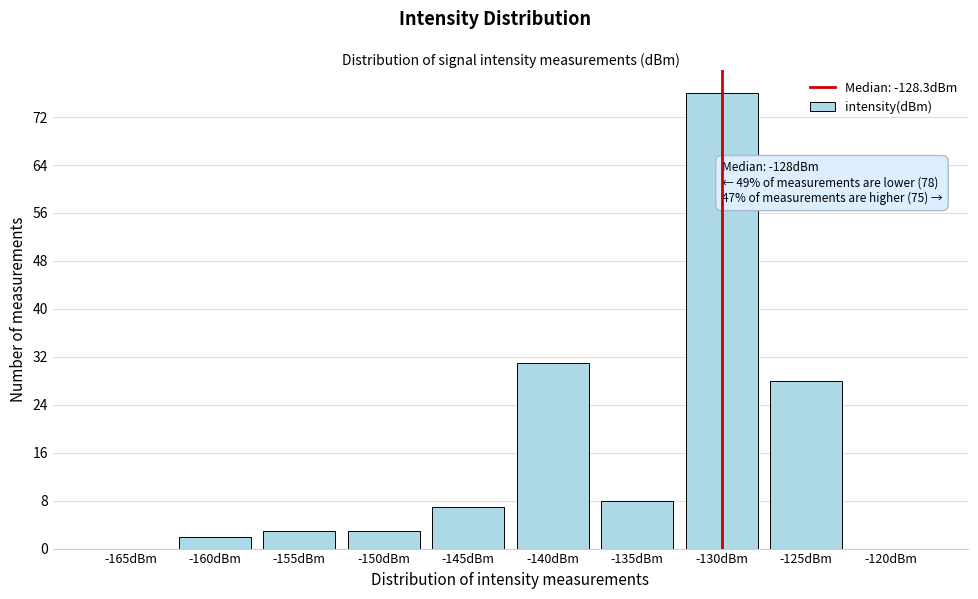

Reading left to right, what are all the values shown in this chart?

-165dBm=0	-160dBm=2	-155dBm=3	-150dBm=3	-145dBm=7	-140dBm=31	-135dBm=8	-130dBm=76	-125dBm=28	-120dBm=0